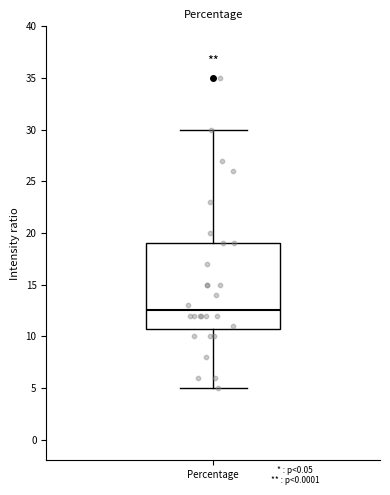

Transcribe this box plot: give where the median line is, the range the box spans, and where the two whiskers end, as read against the y-axis. The values are not printed on the chart, so give them approximately, as read against the axis.

median 12.5, box 11.0 to 19.0, whiskers 5.0 to 30.0